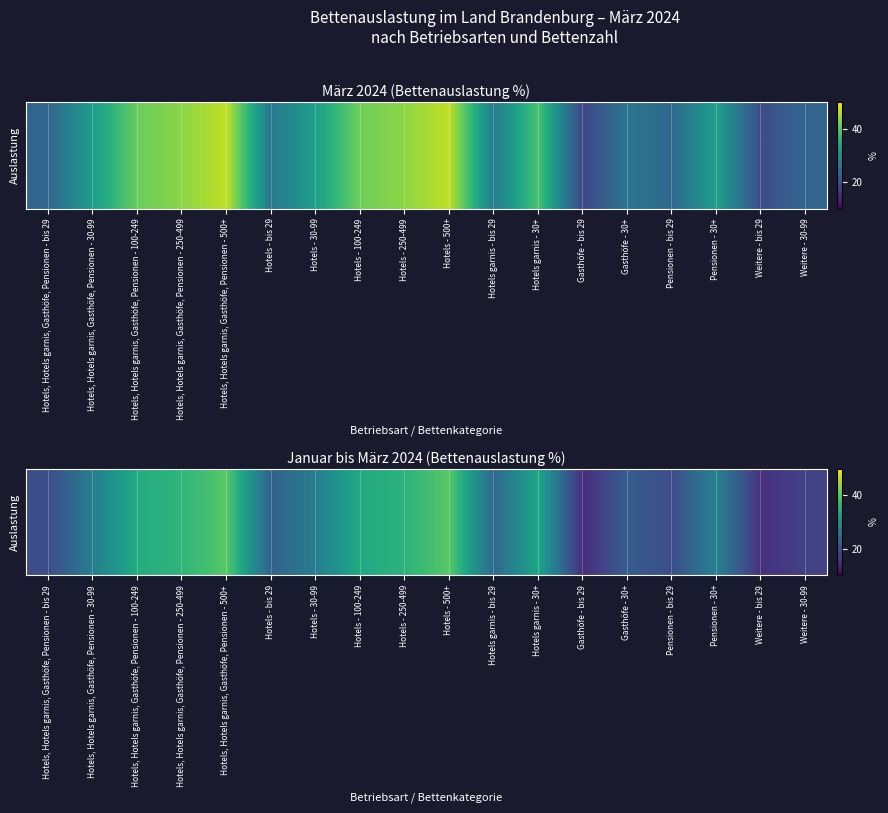

Where does the data first go above 26?

Hotels, Hotels garnis, Gasthöfe, Pensionen - 30-99